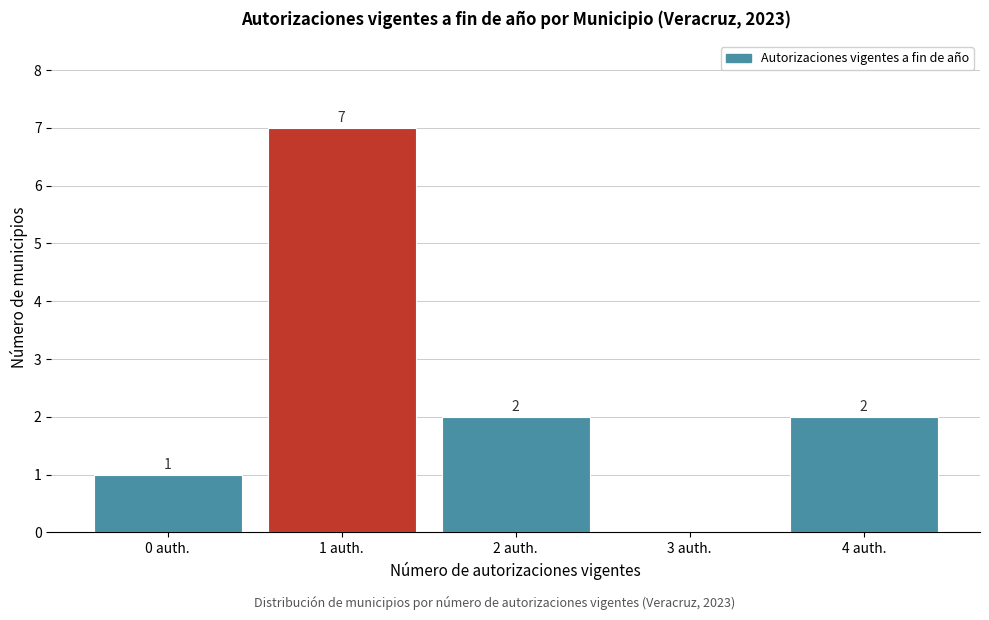

Reading left to right, list all the values displayed in this chart.

0 auth.=1	1 auth.=7	2 auth.=2	3 auth.=0	4 auth.=2